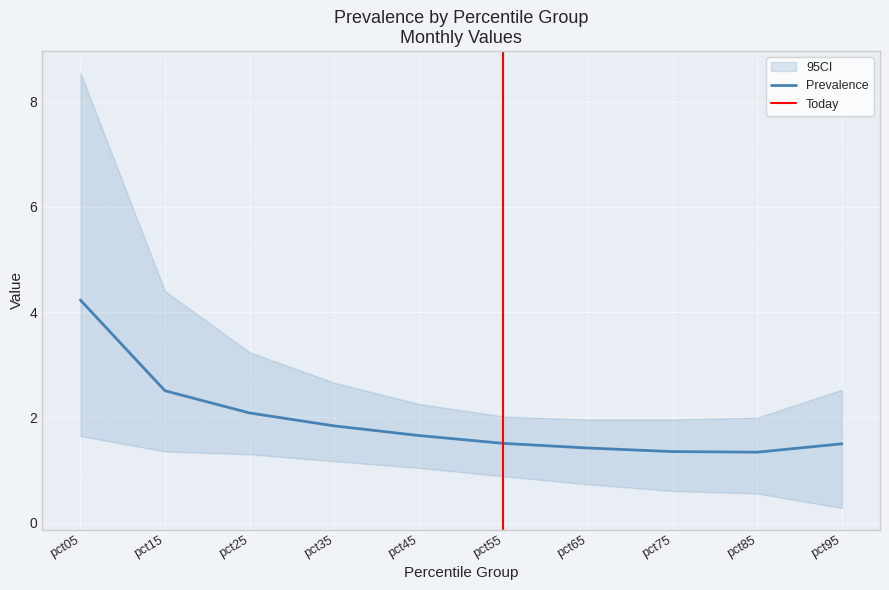

The value of Prevalence at pct65 is 0.4. True or false?

False